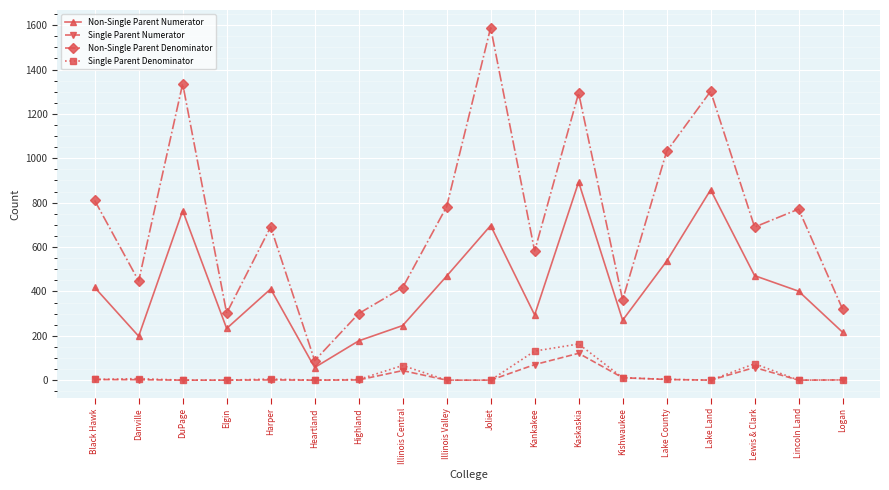

What is the label of the 12th point from the left?

Kaskaskia